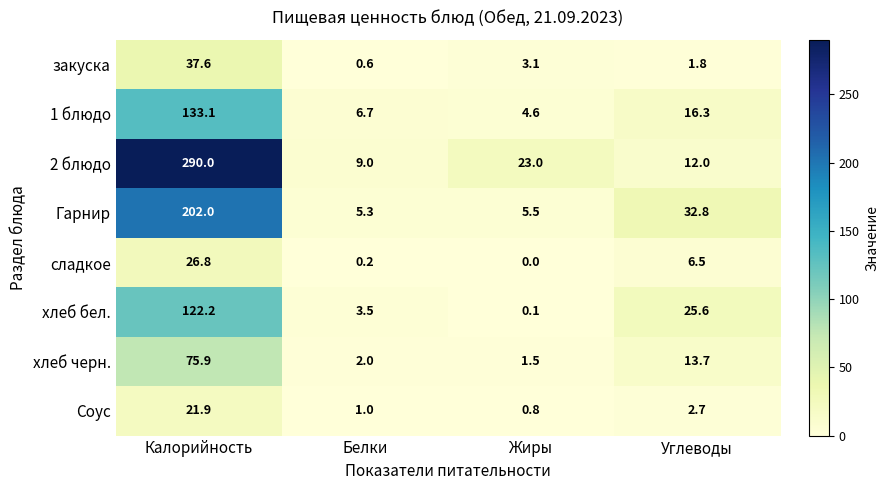

What is the spread (max minus min) of values at Белки?

8.8